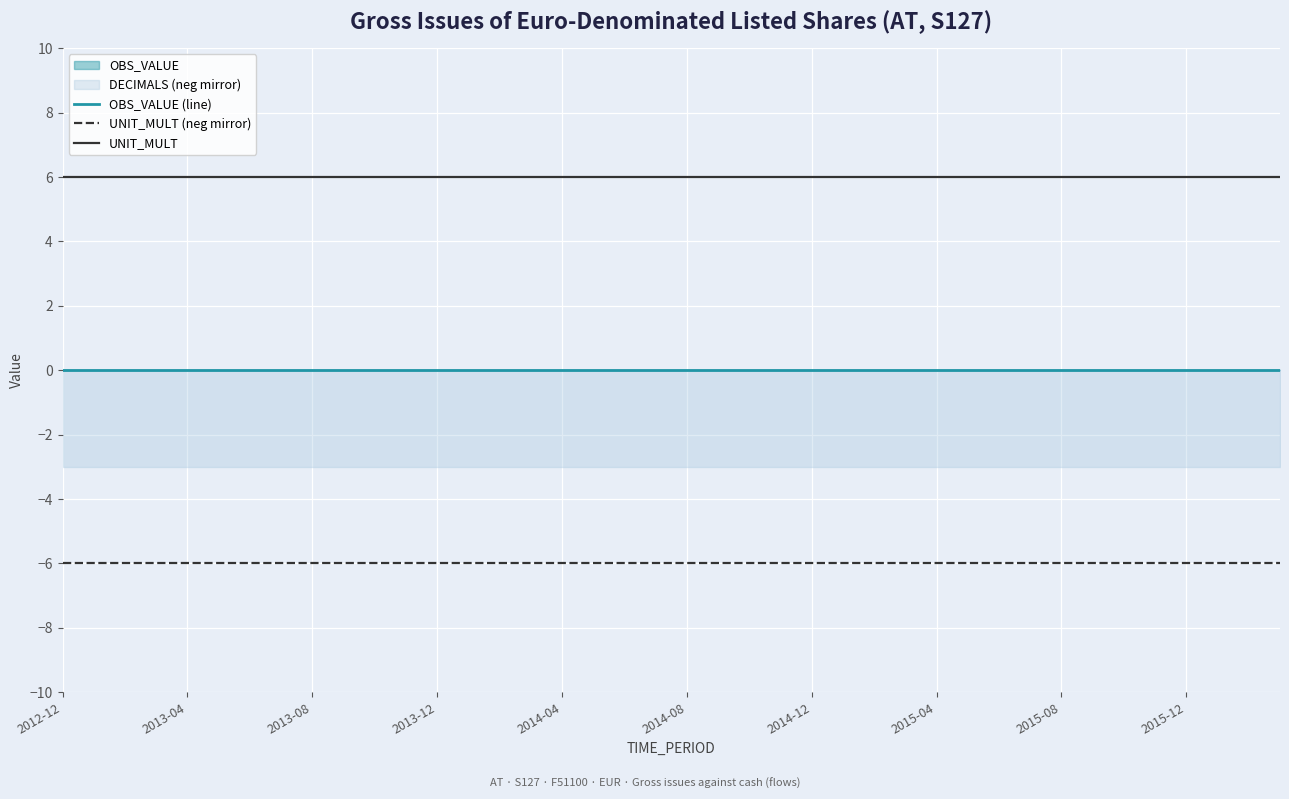

True or false: OBS_VALUE (line) and UNIT_MULT (neg mirror) intersect in this chart.

False